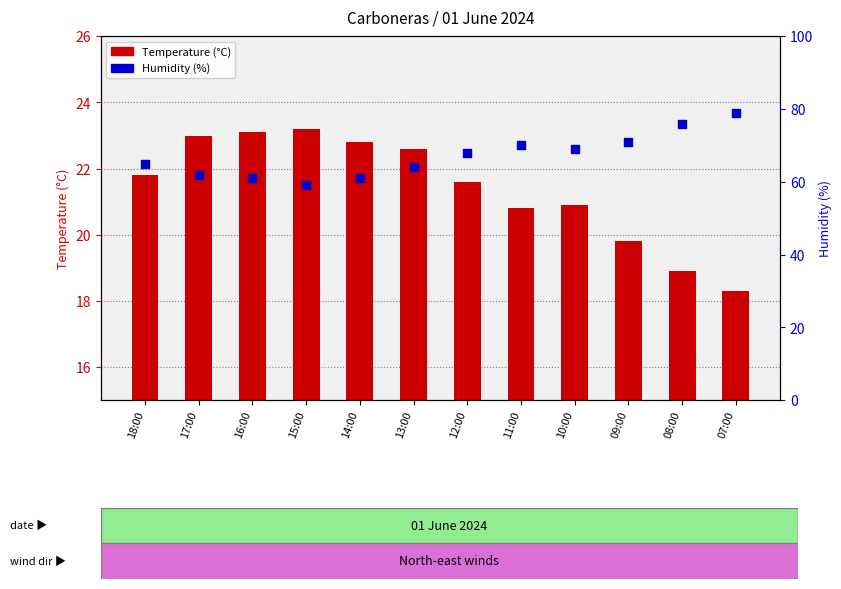

Which series contains the highest Y value?

Humidity (%)